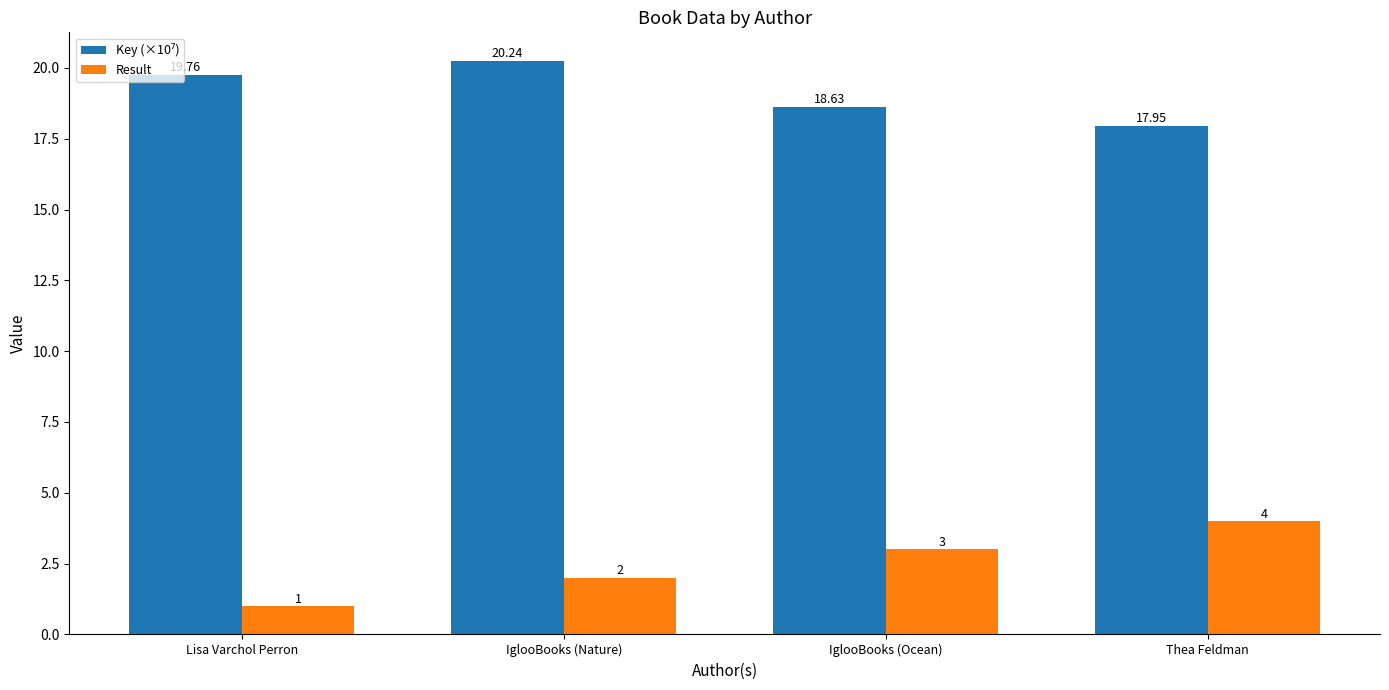

The Result series shows 3.0 at IglooBooks (Ocean). True or false?

True